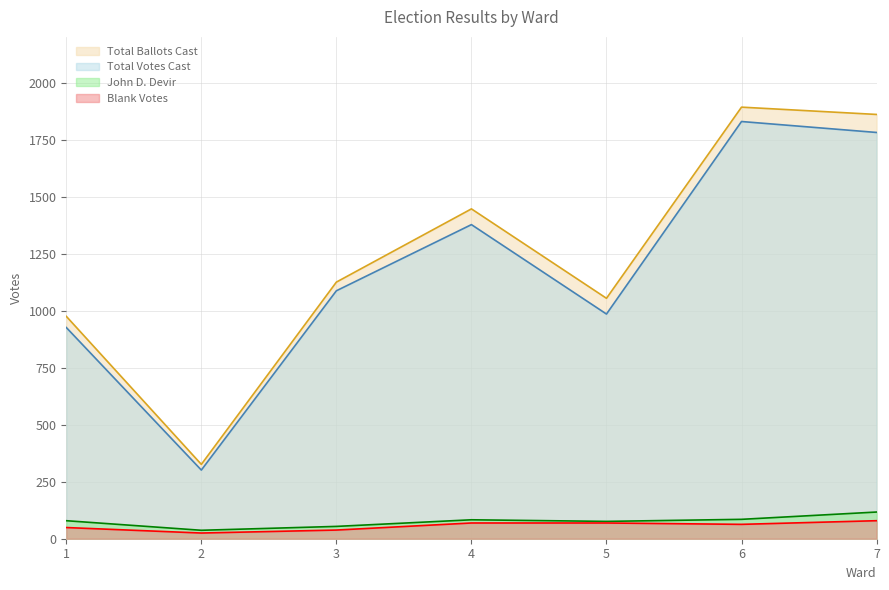

The value of John D. Devir at 7 is 117. True or false?

True